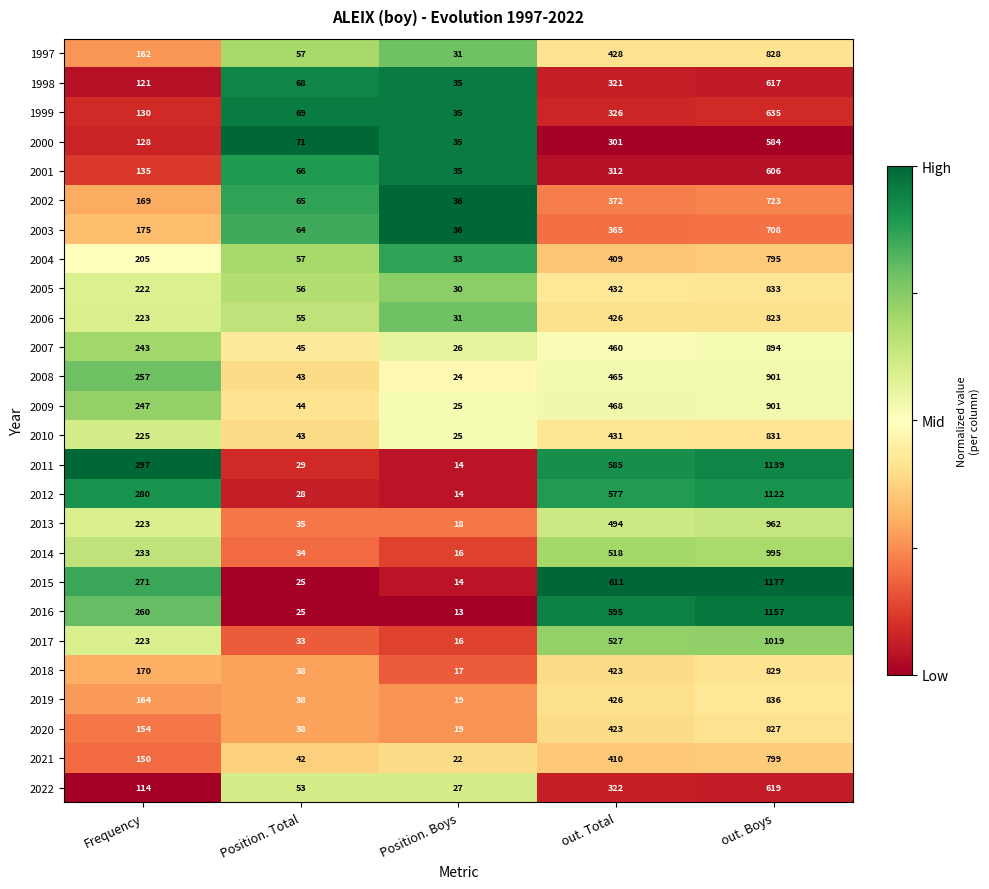

The 2007 series shows 894 at out. Boys. True or false?

True